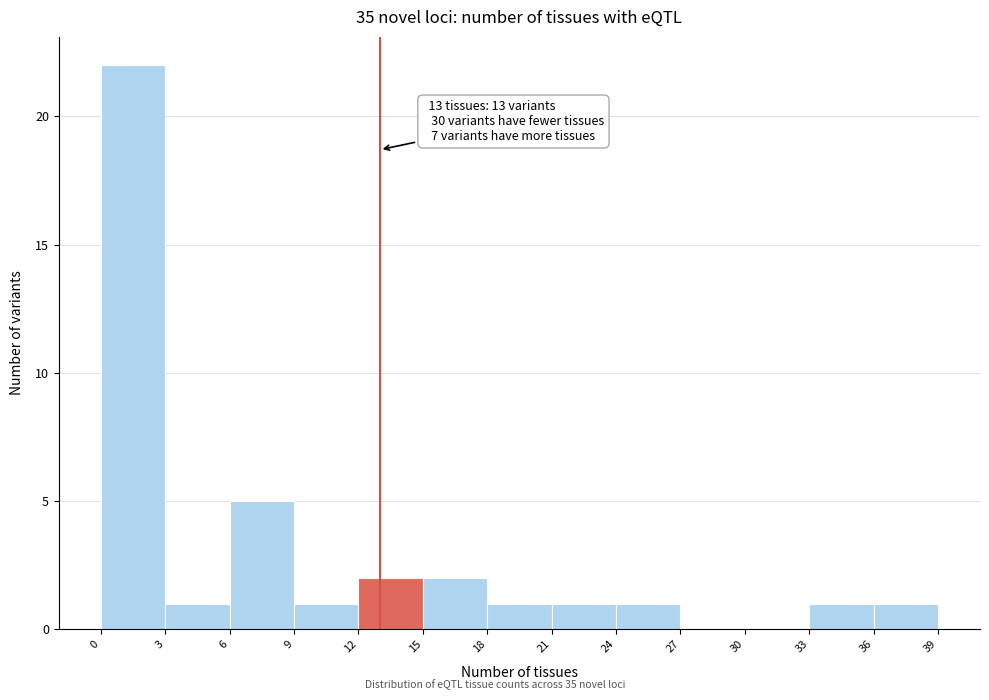

Over which range of the x-axis is the bar tallest?

0 to 3